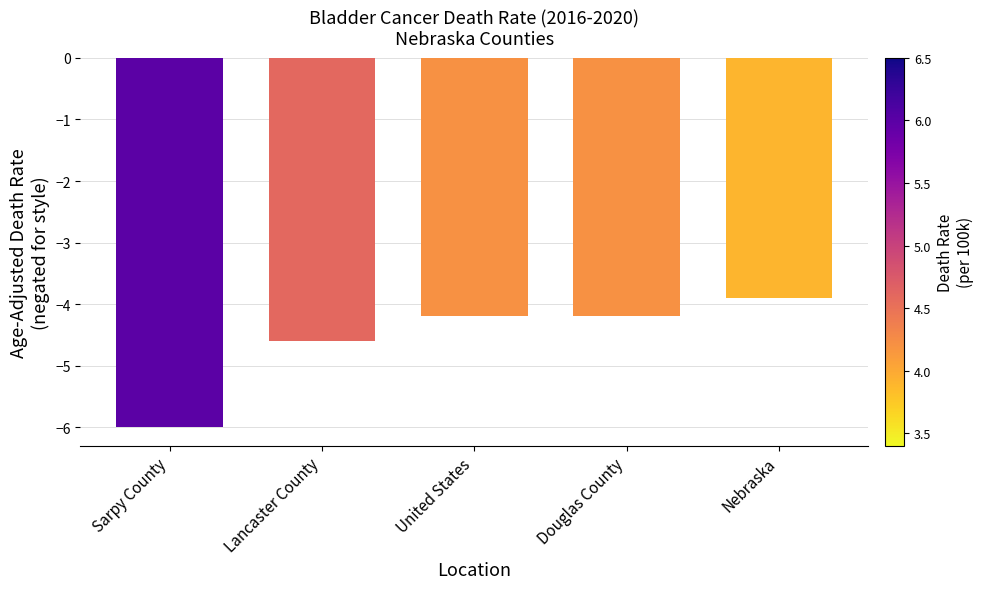

Count the number of values greater than -4.

1